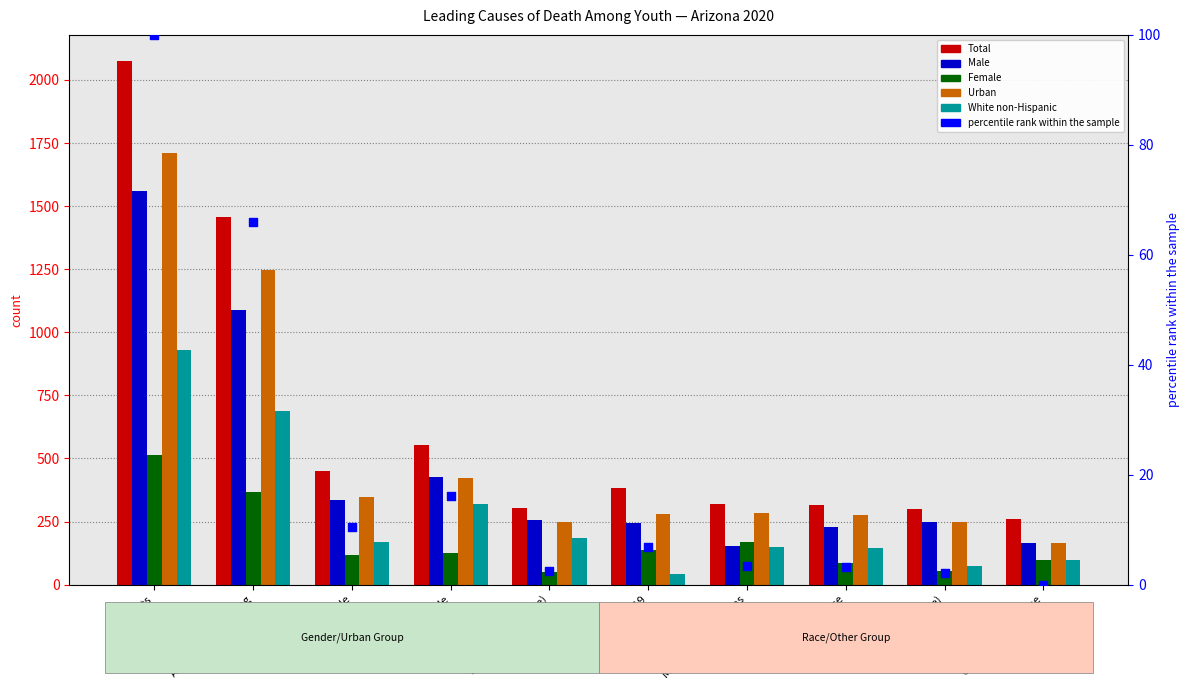

Which series has the widest spread of Y values?

Total